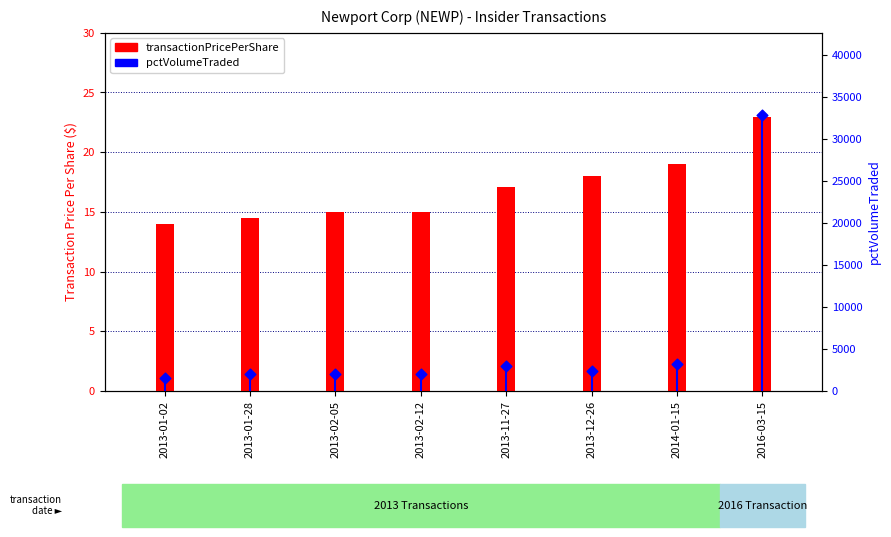

At how many categories does at least one series exceed 2162?

4